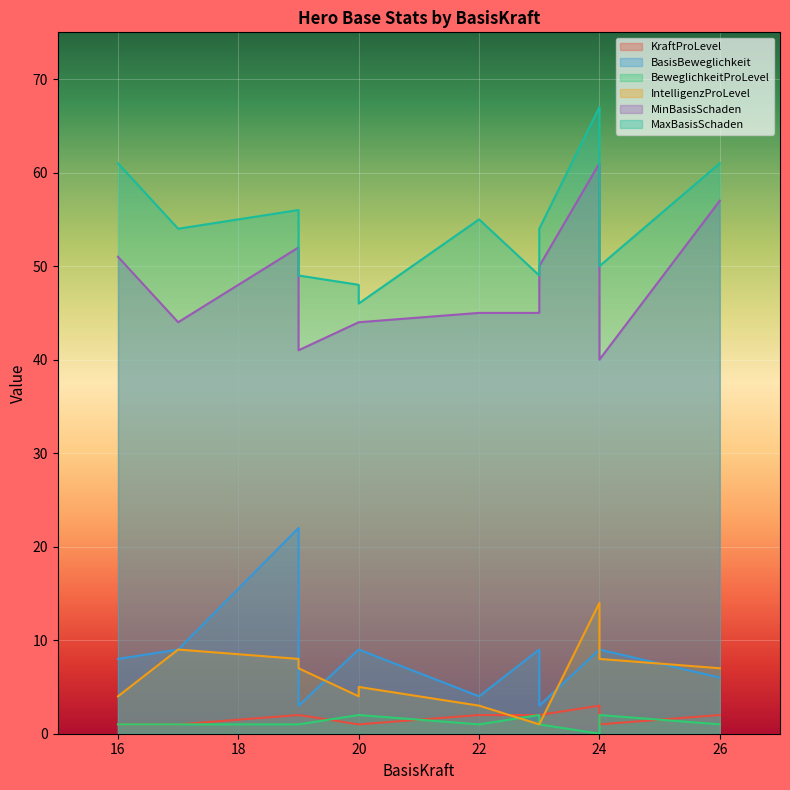

Does the chart display data point markers on the line(s)?

No